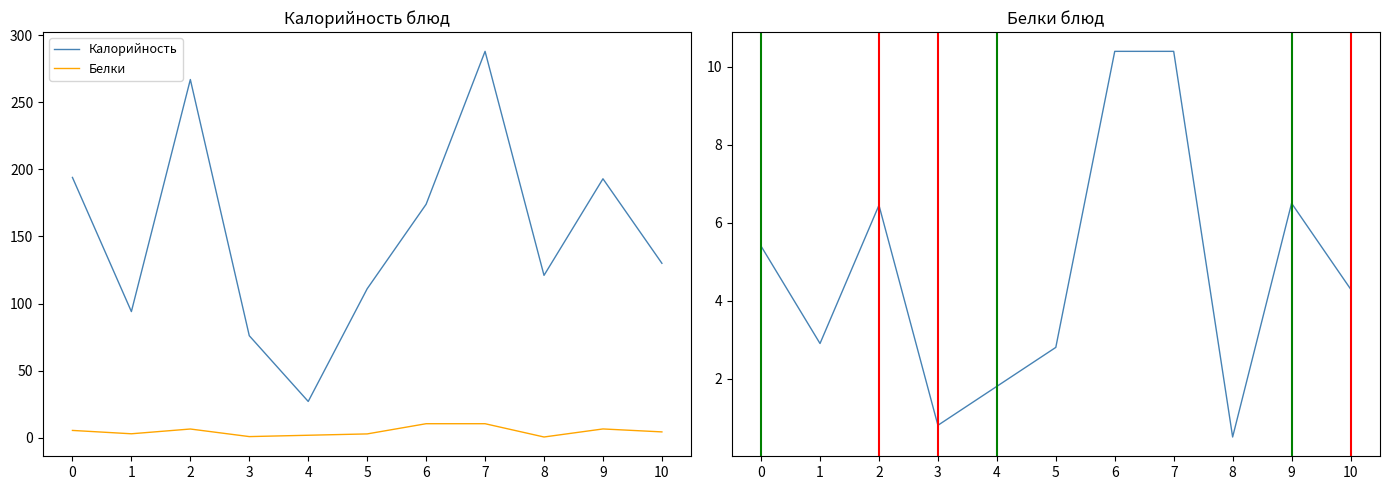

What is the average value of the Белки series?

4.8